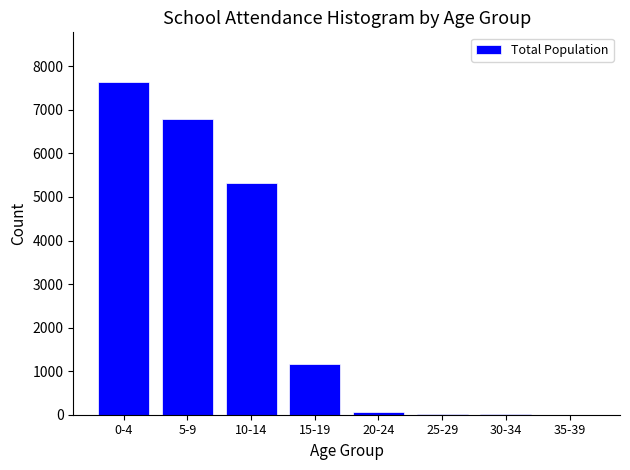

Where is the data nearest to the value 3820?

10-14